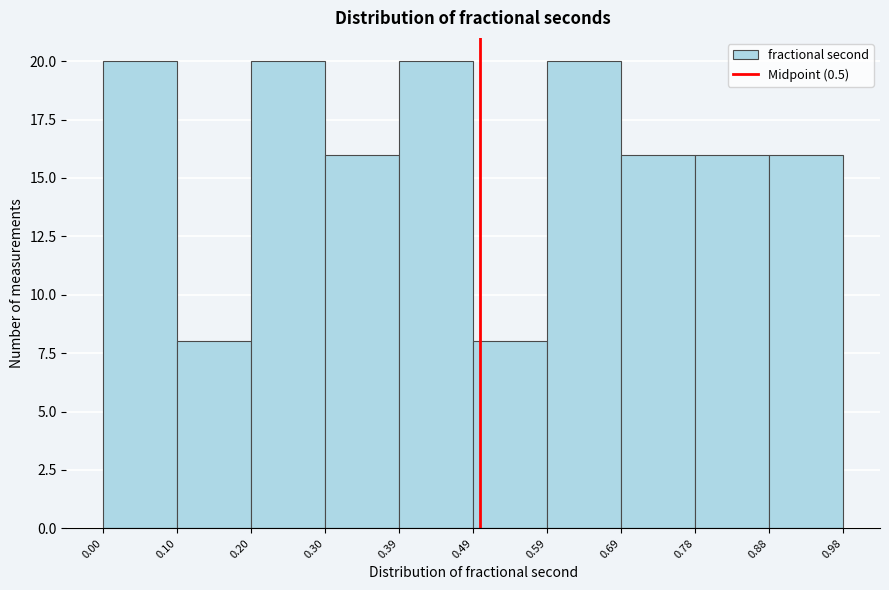

Reading left to right, list every bar in this chart as the range it spans on the x-axis followed by its height. The values are not printed on the chart, so give them approximately, as read against the axis.

0.00 to 0.10: 20
0.10 to 0.20: 8
0.20 to 0.30: 20
0.30 to 0.39: 16
0.39 to 0.49: 20
0.49 to 0.59: 8
0.59 to 0.69: 20
0.69 to 0.78: 16
0.78 to 0.88: 16
0.88 to 0.98: 16